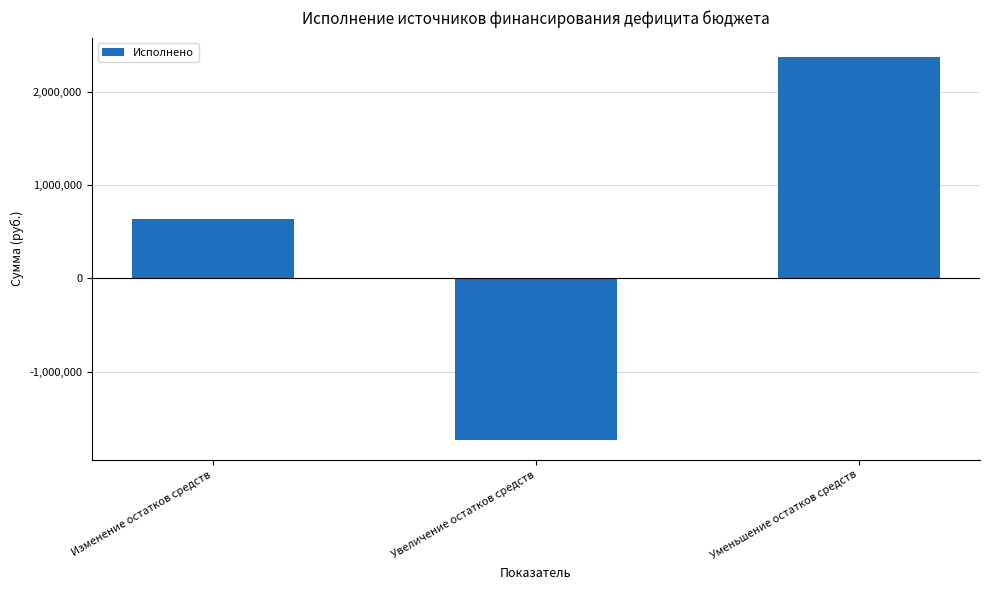

Are the bars horizontal?

No